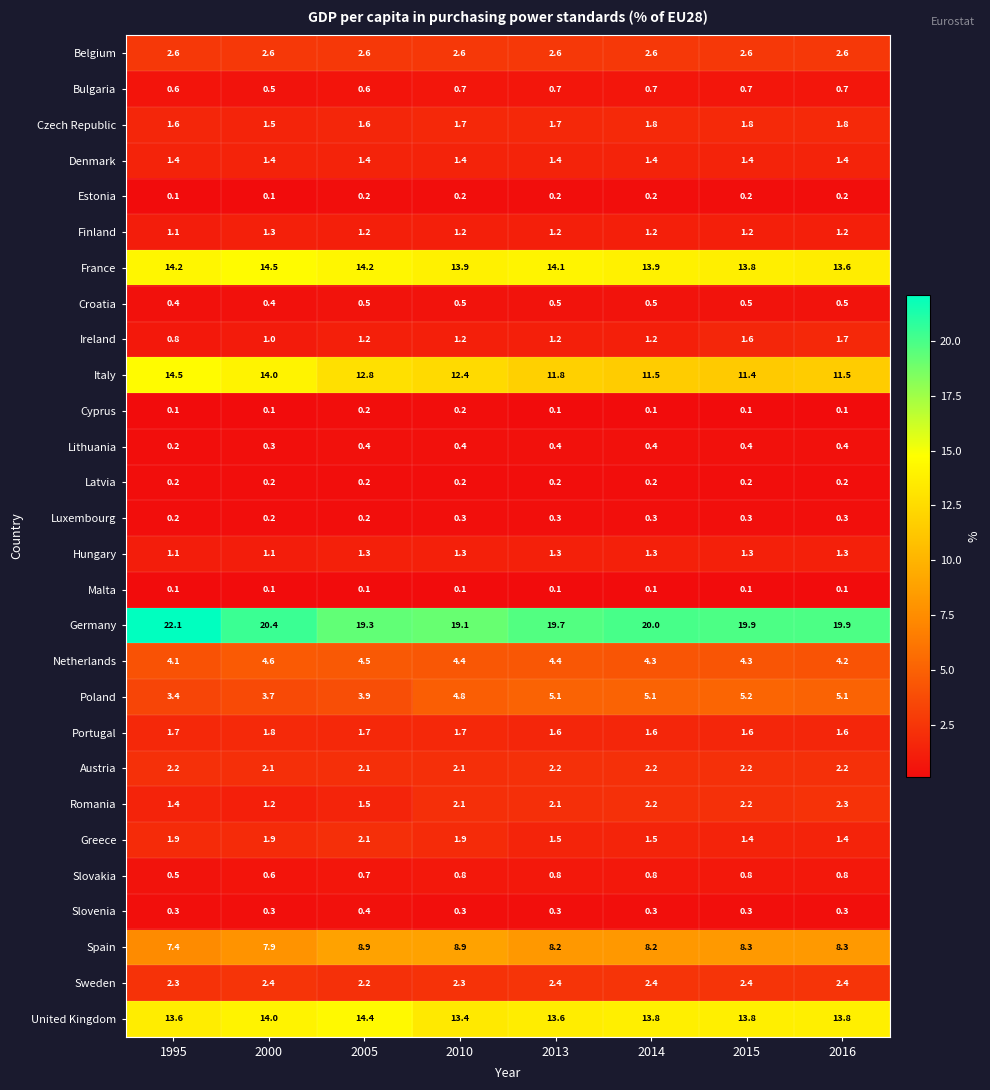

Is the value of Finland at 1995 greater than the value of Estonia at 2005?

Yes